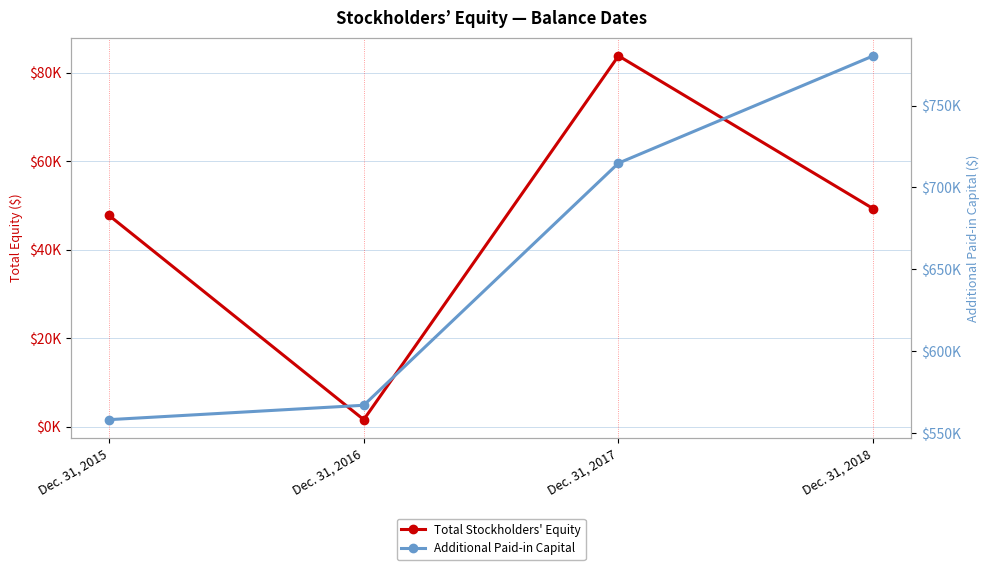

What is the total value across all series at Dec. 31, 2017?

798636